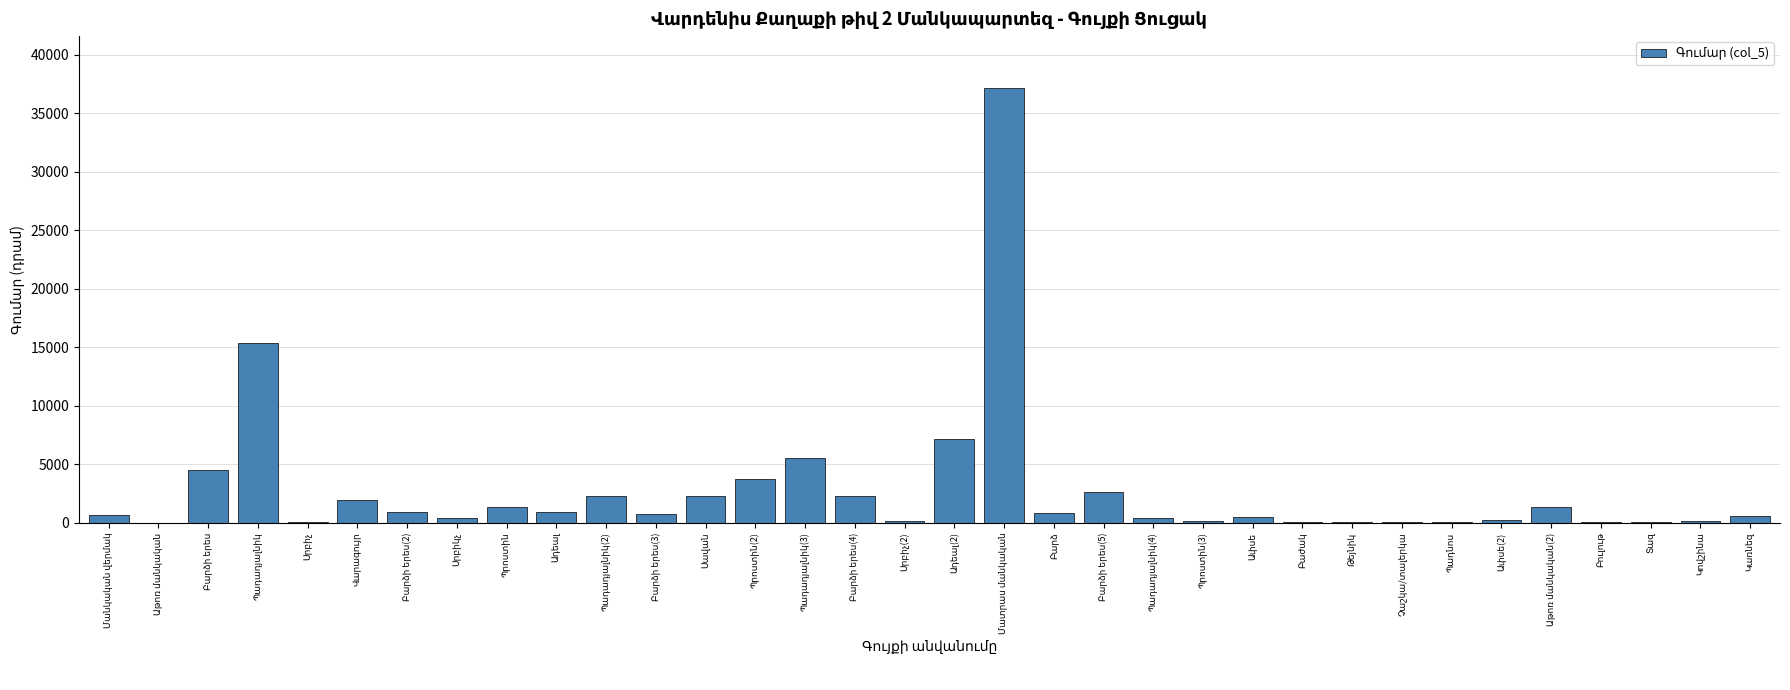

What is the sum of all values?

94476